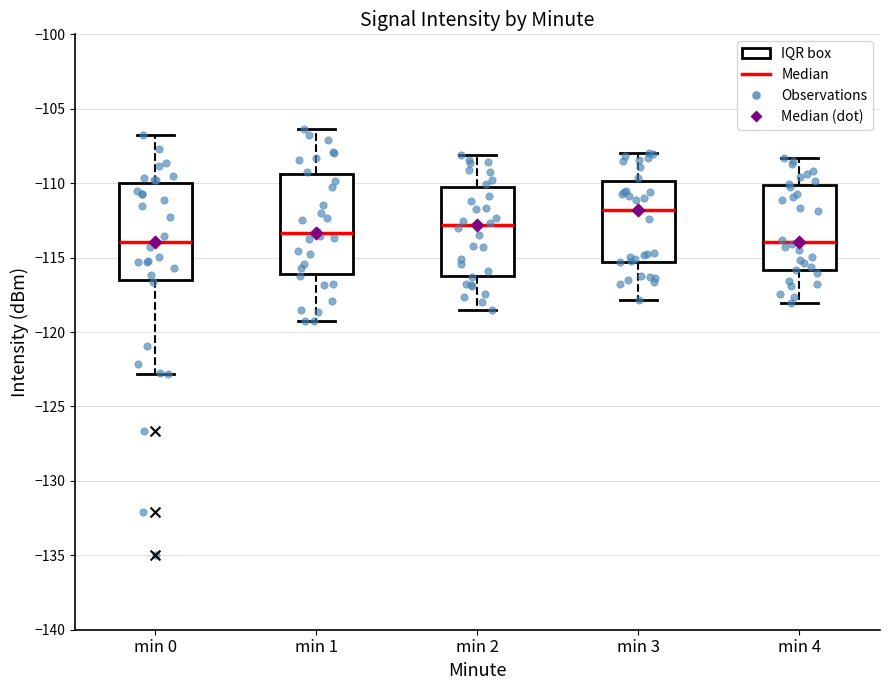

Reading left to right, read every box against the y-axis: the position of its median line, the range the box covers, and the ends of its whiskers. The values are not printed on the chart, so give them approximately, as read against the axis.

min 0: median -114.0, box -116.5 to -110.0, whiskers -123.0 to -106.5
min 1: median -113.5, box -116.0 to -109.5, whiskers -119.5 to -106.5
min 2: median -113.0, box -116.0 to -110.5, whiskers -118.5 to -108.0
min 3: median -112.0, box -115.5 to -110.0, whiskers -118.0 to -108.0
min 4: median -114.0, box -116.0 to -110.0, whiskers -118.0 to -108.5